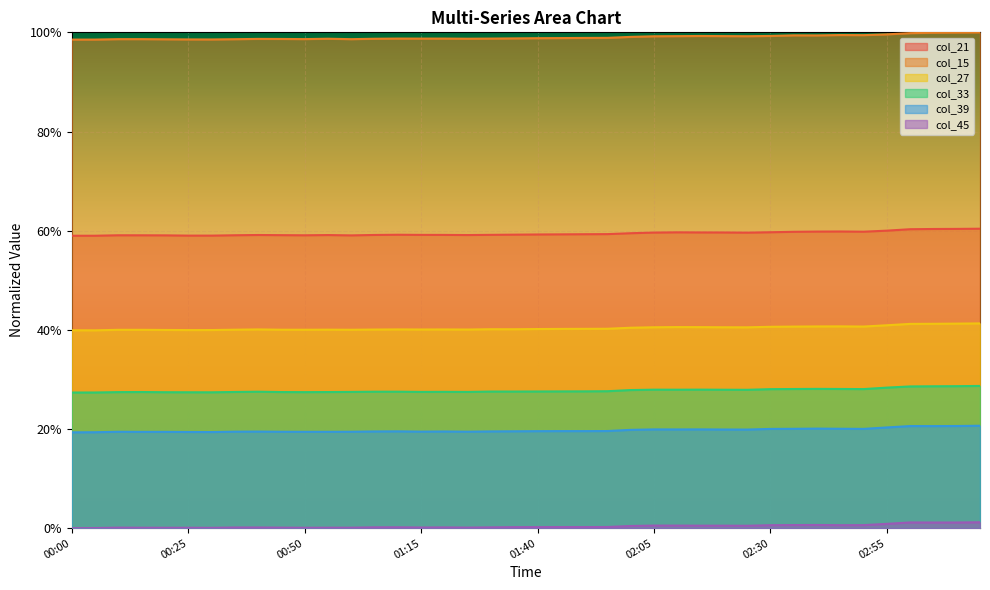

What is the total value across all series at 03:00?

2.5